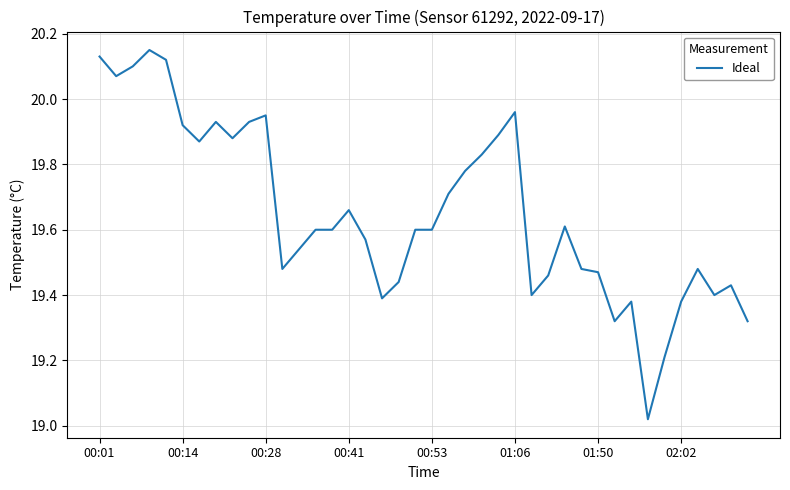

What is the difference between the maximum and minimum values?

1.1